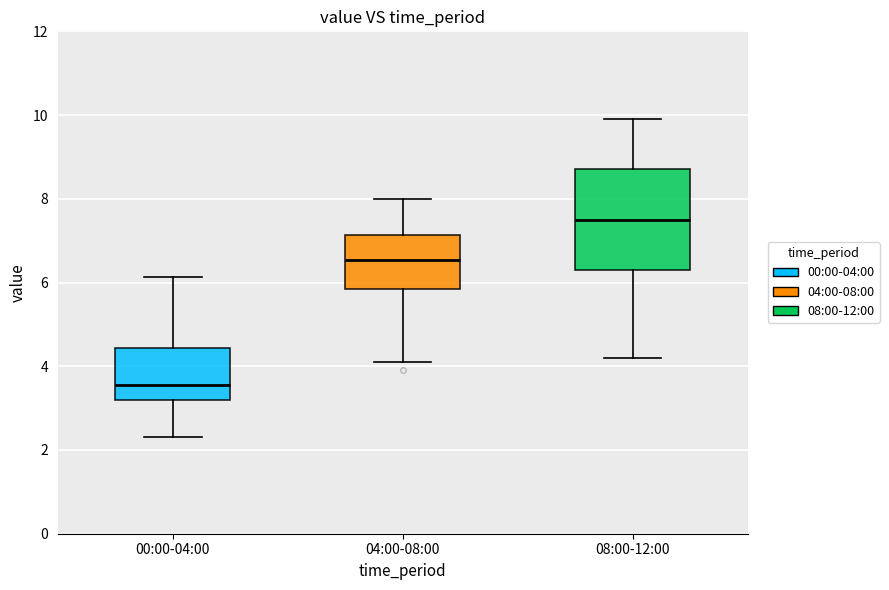

Which box has the lowest median line?

00:00-04:00